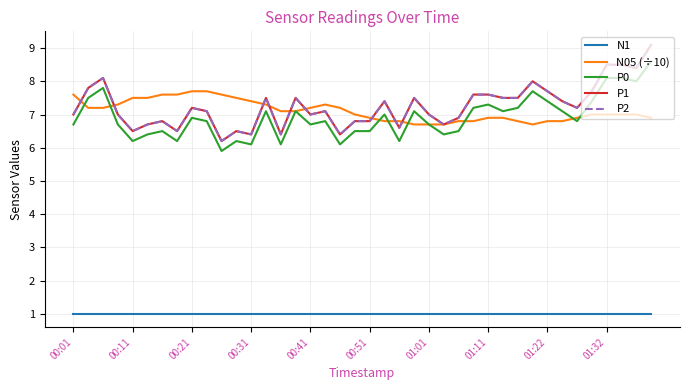

Does the chart display data point markers on the line(s)?

No